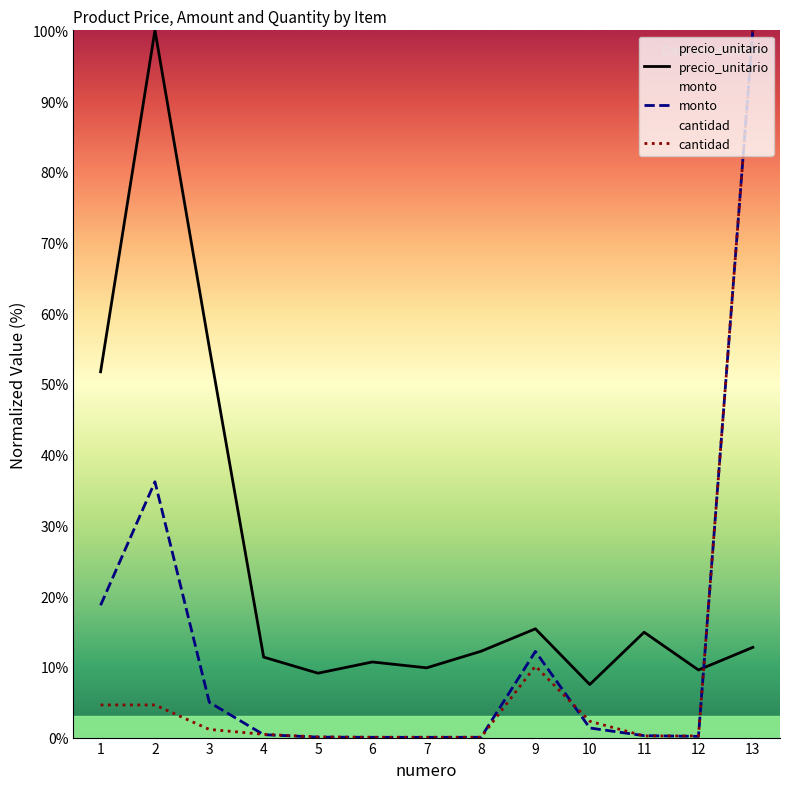

What are all the series names shown in the legend?

precio_unitario, monto, cantidad